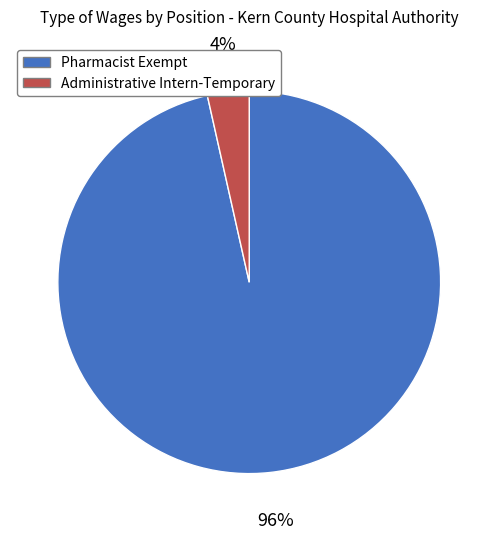

How many segments does this pie chart have?

2